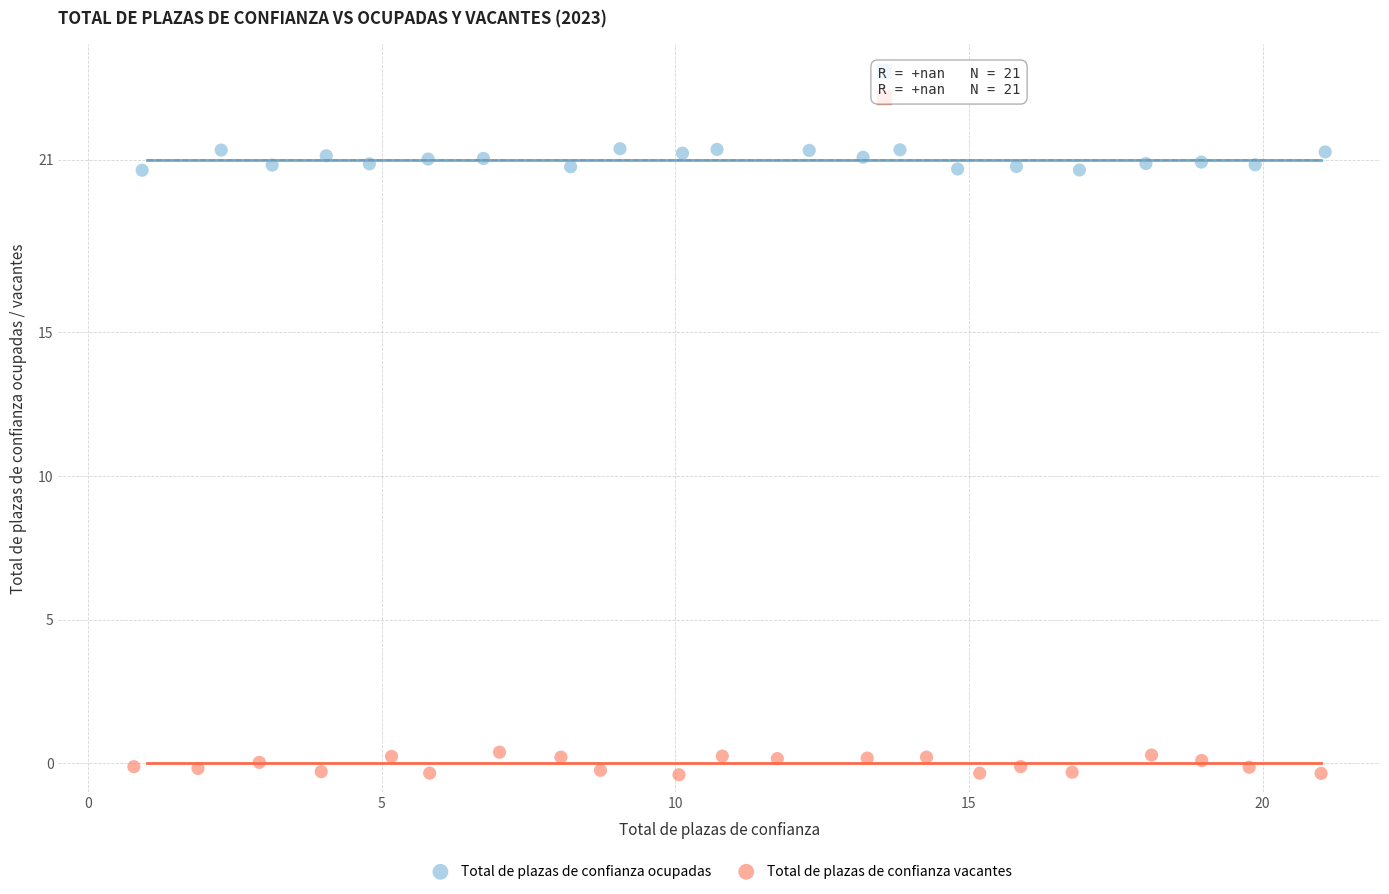

What are all the series names shown in the legend?

Total de plazas de confianza ocupadas, Total de plazas de confianza vacantes